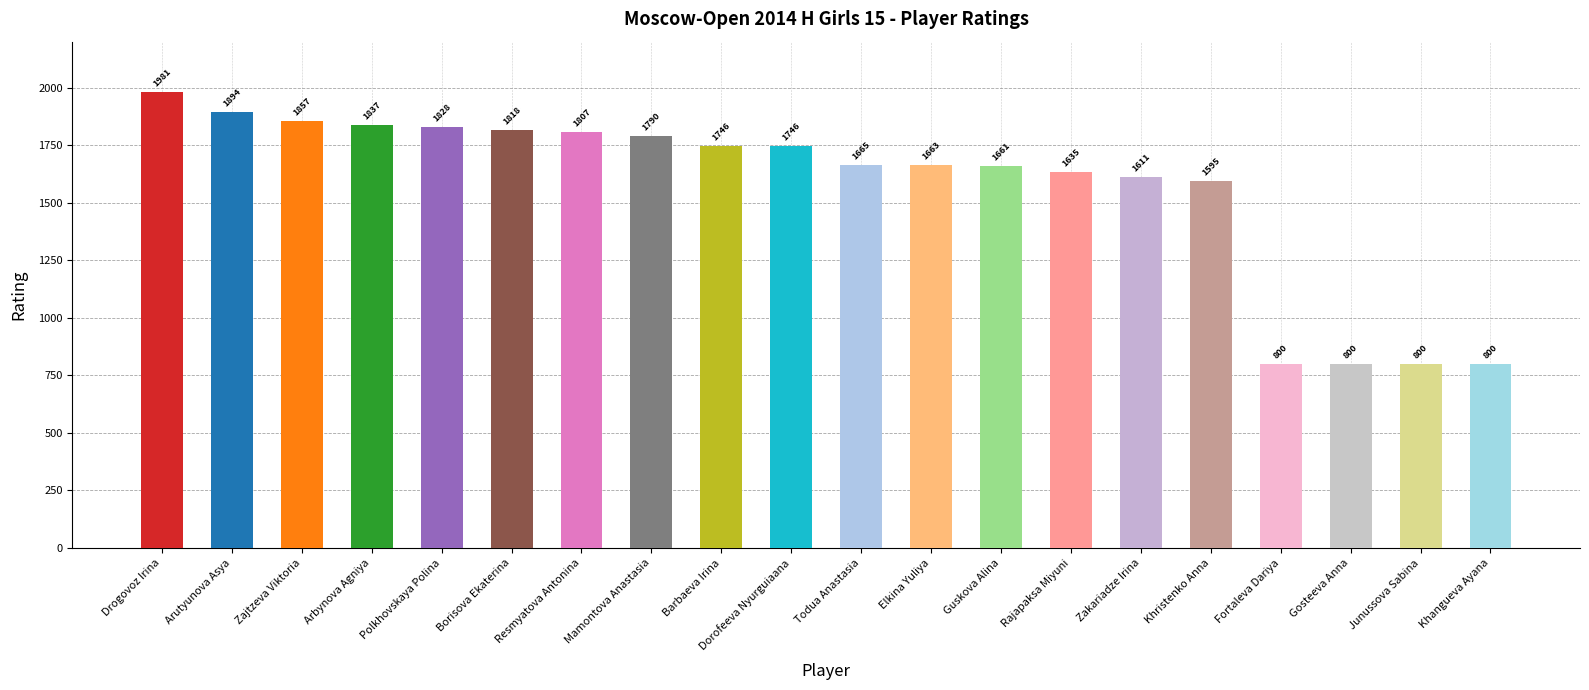

Count the number of data series in this chart.

1